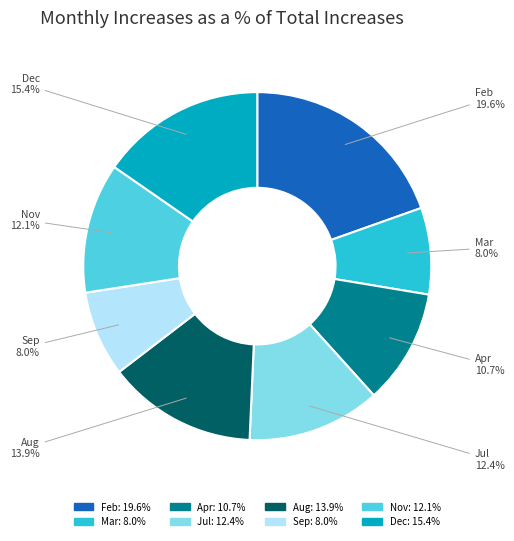

Is there any slice that represents more than half of the pie?

No